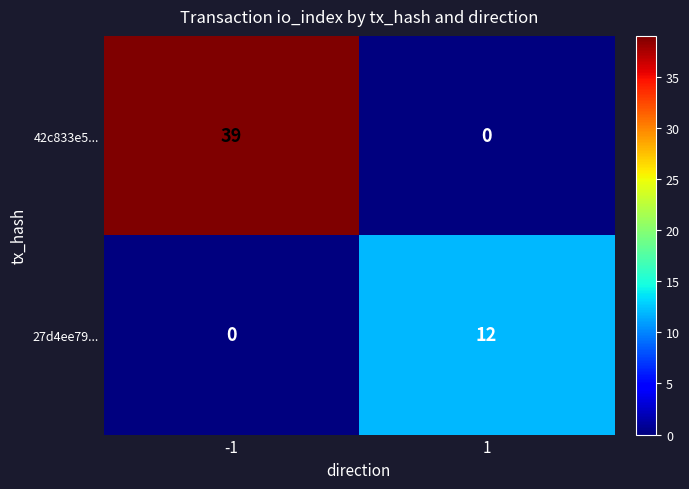

At how many categories does at least one series exceed 18?

1